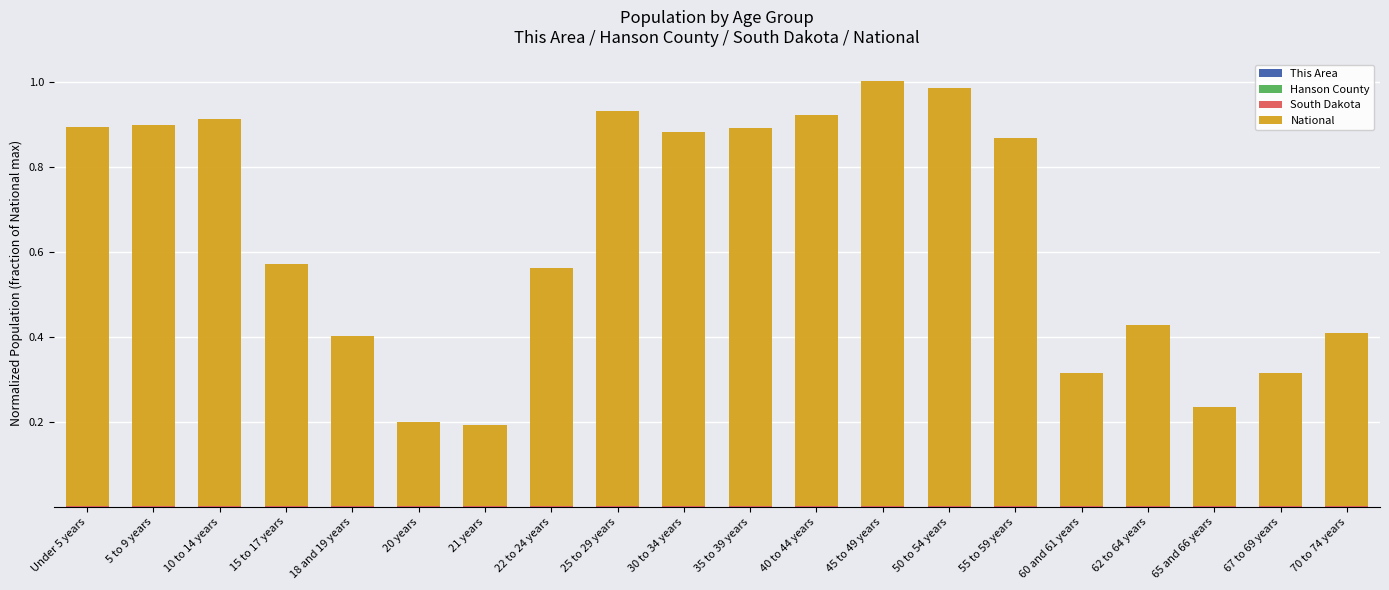

At which label is South Dakota closest to 0?

21 years